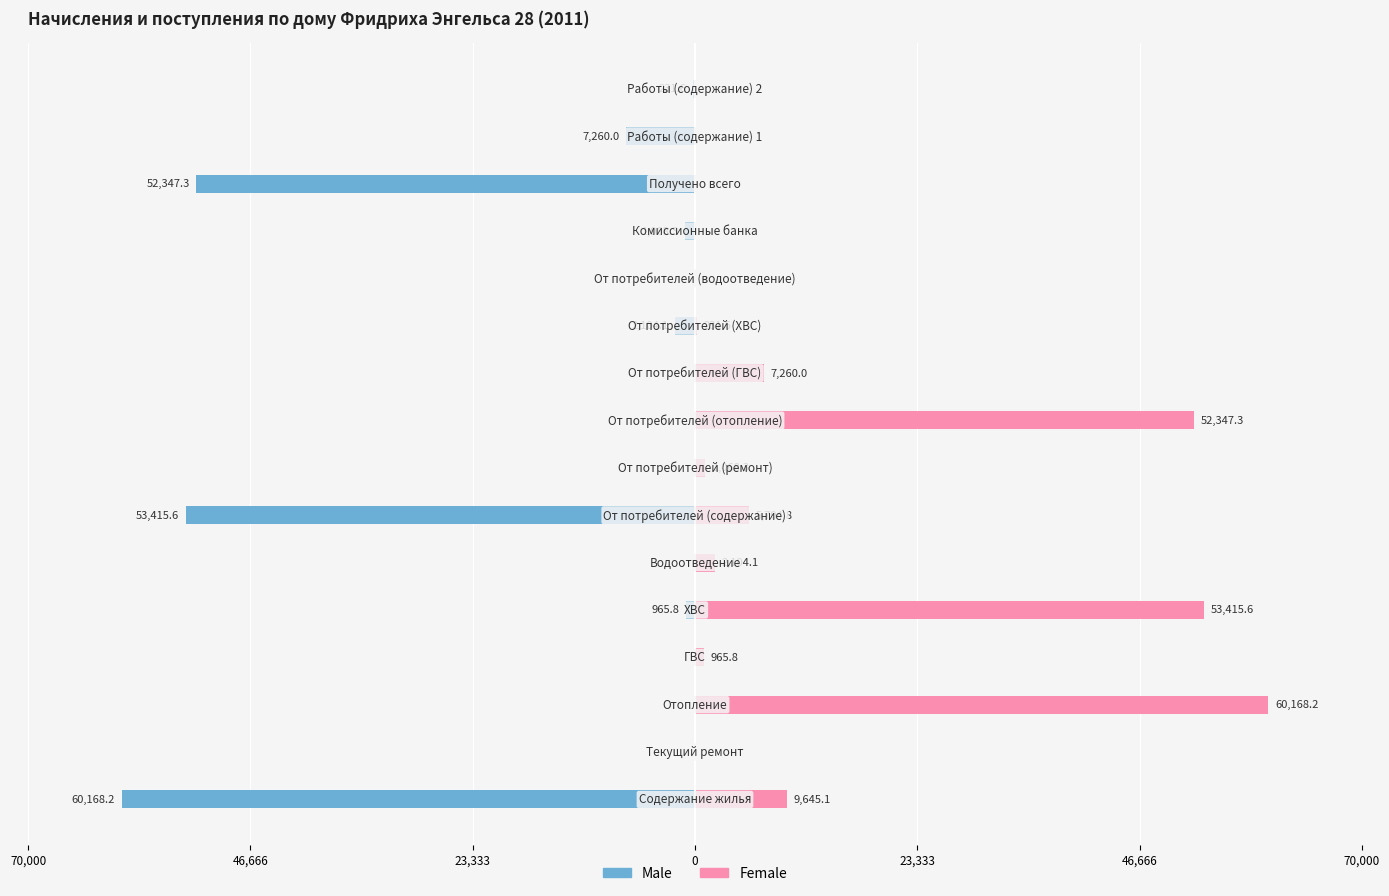

How many bars are there in total?

32